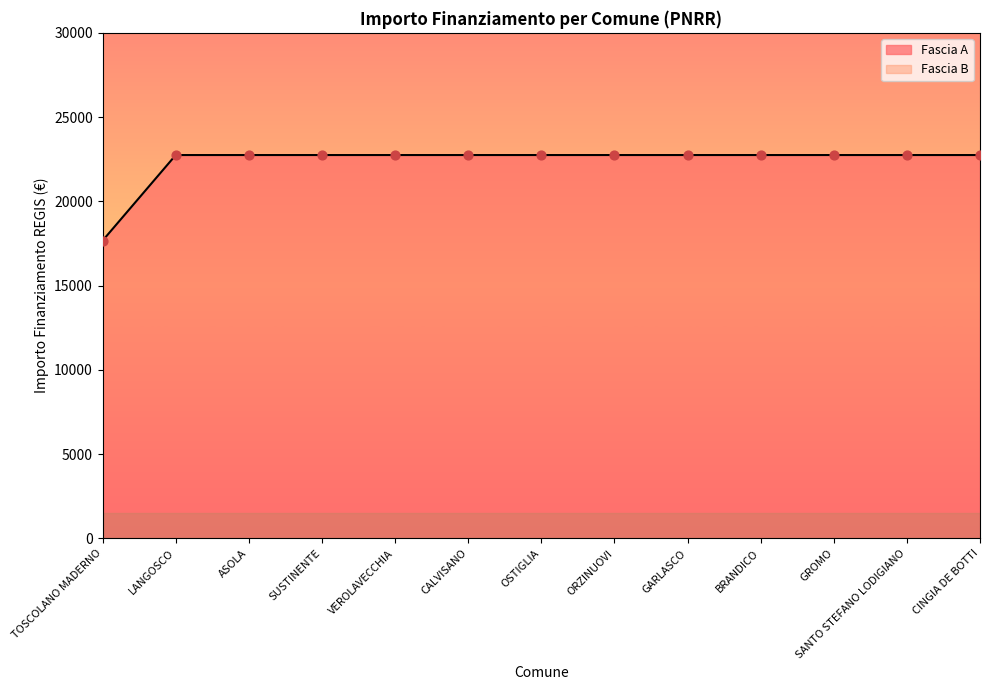

Between BRANDICO and VEROLAVECCHIA, which is larger?

BRANDICO